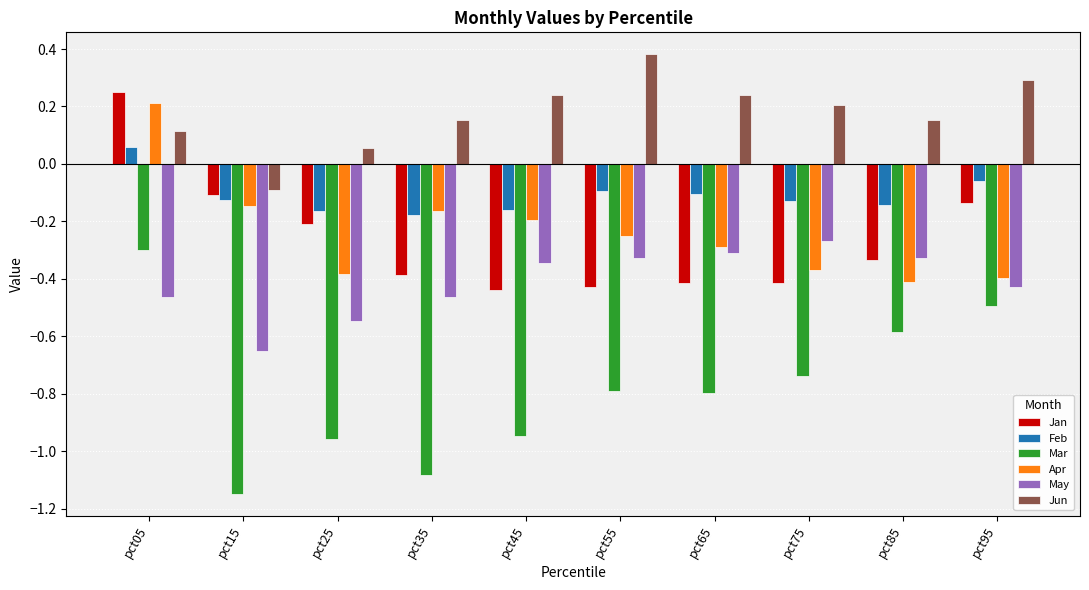

At which category is the sum across all series the highest?

pct05